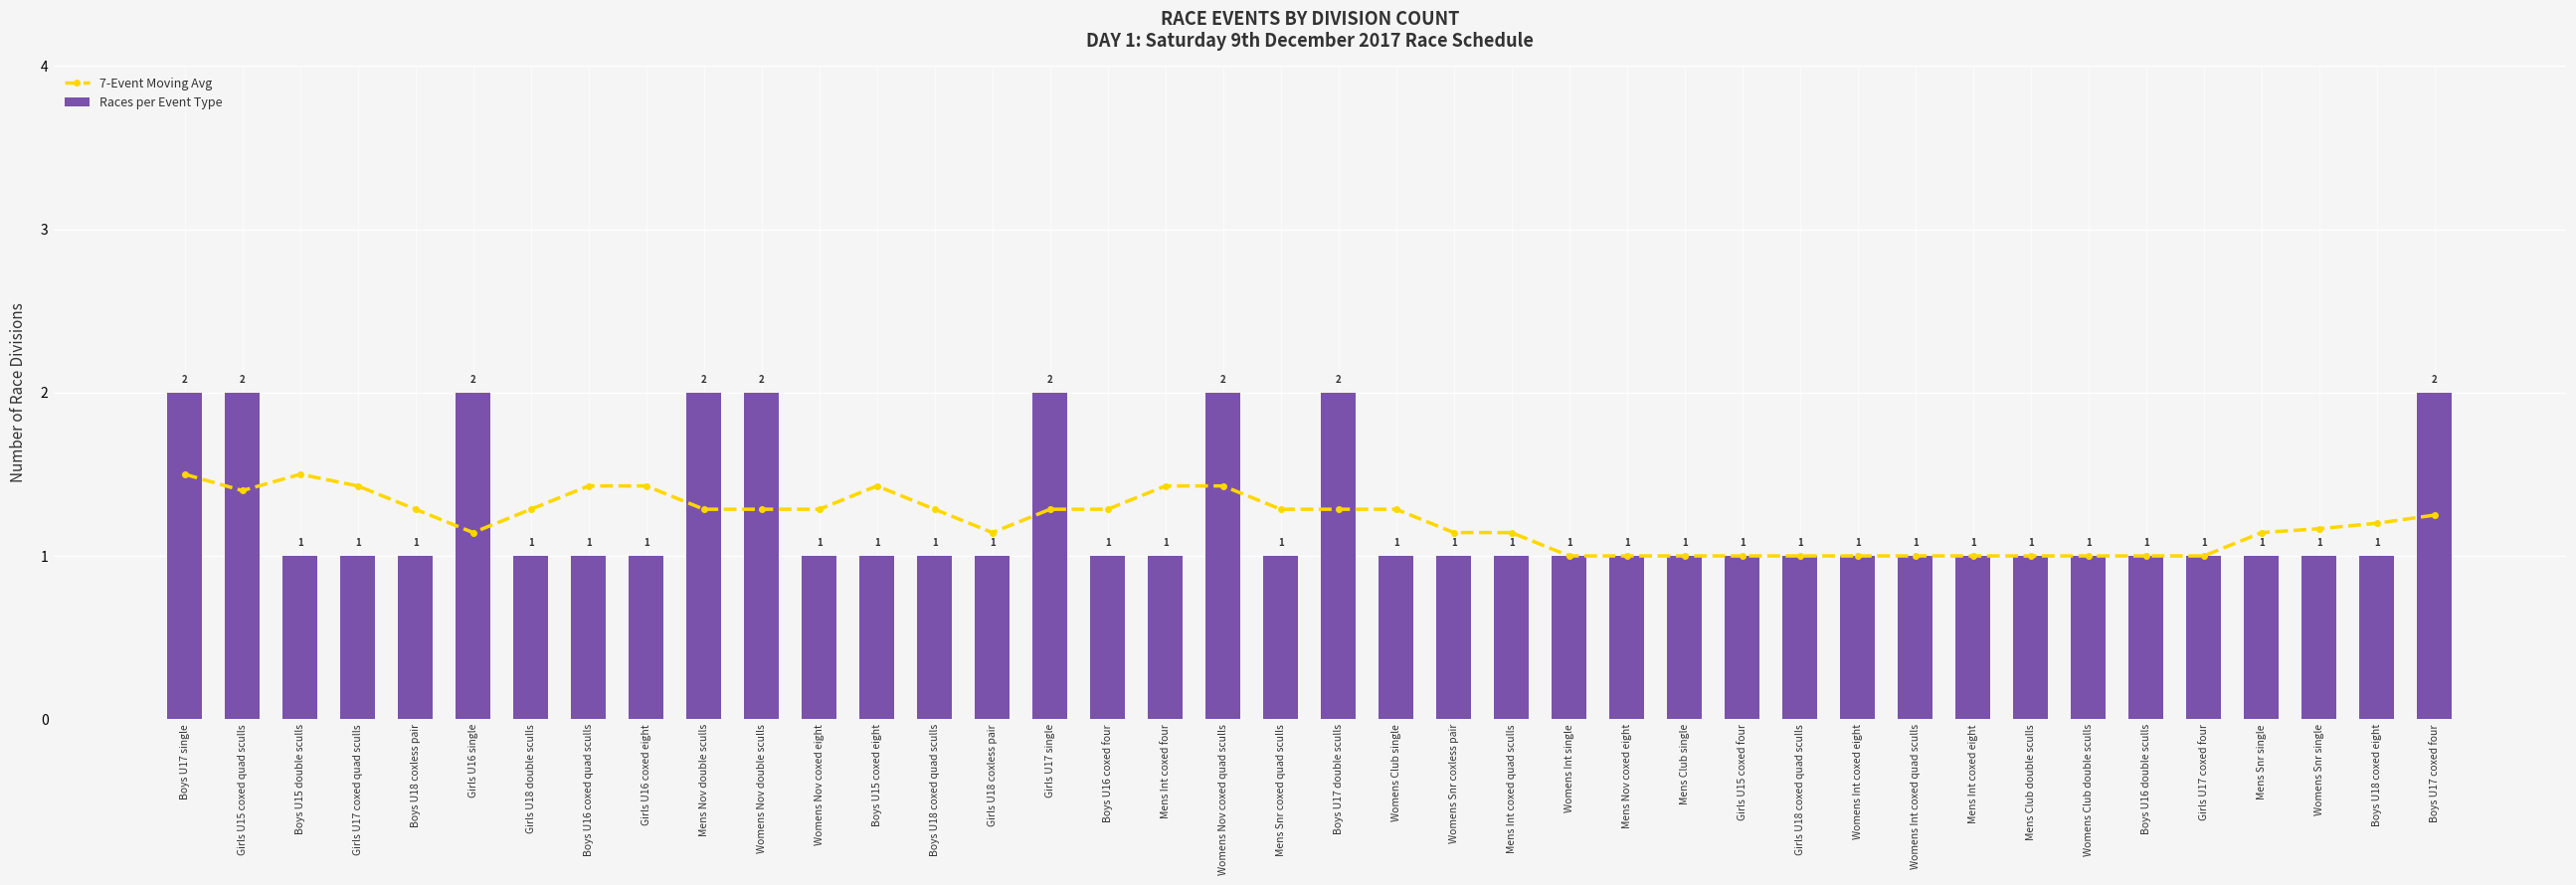

What is the total value across all series at Girls U17 single?

3.3